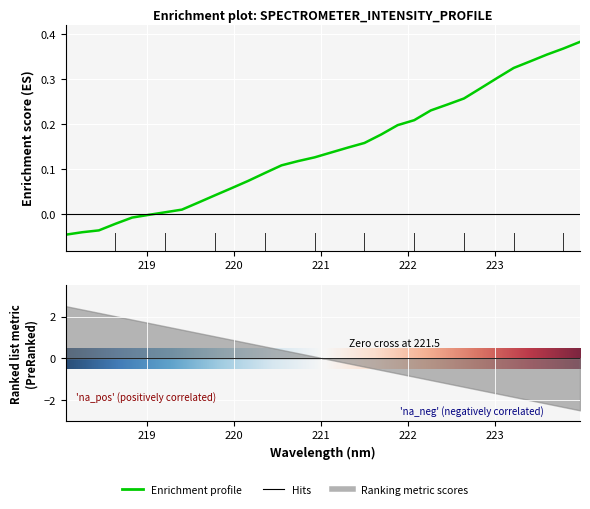

What is the greatest value displayed?

0.4